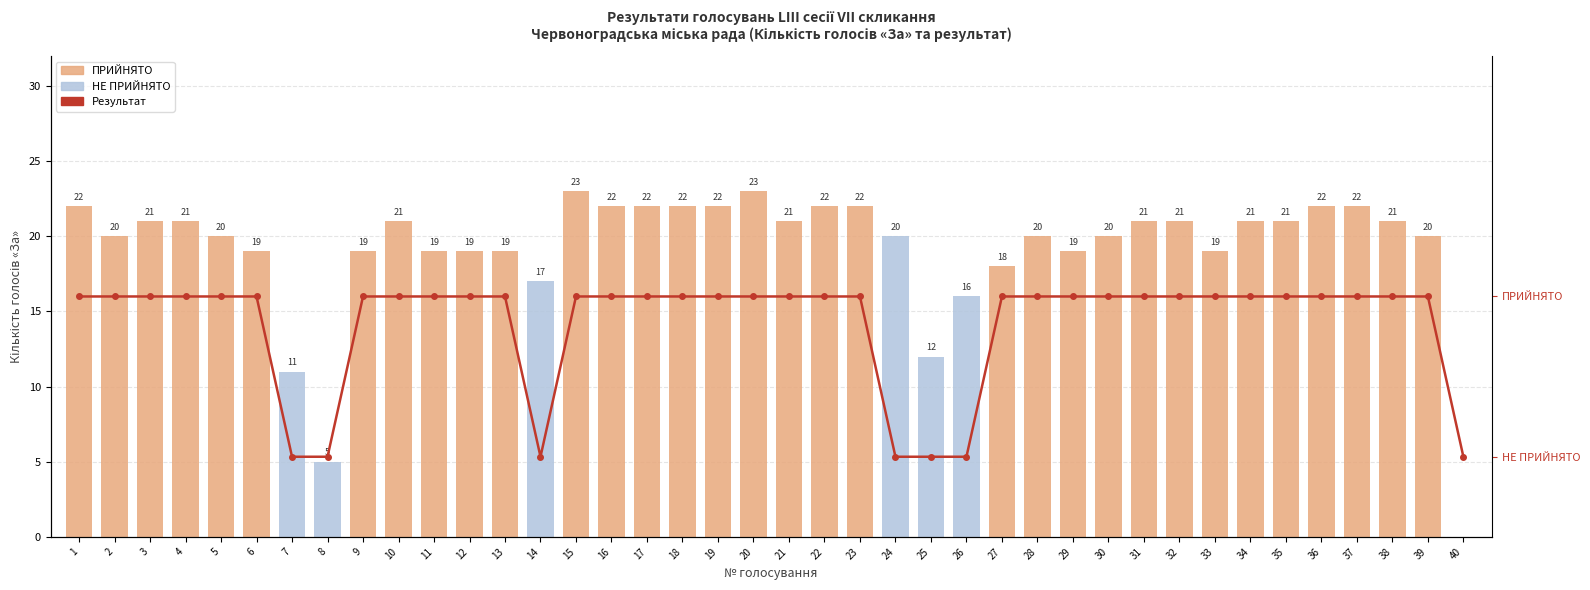

Reading left to right, extract all data points from this chart.

Кількість голосів «За»: 1=22	2=20	3=21	4=21	5=20	6=19	7=11	8=5	9=19	10=21	11=19	12=19	13=19	14=17	15=23	16=22	17=22	18=22	19=22	20=23	21=21	22=22	23=22	24=20	25=12	26=16	27=18	28=20	29=19	30=20	31=21	32=21	33=19	34=21	35=21	36=22	37=22	38=21	39=20	40=0
Результат (1=Прийнято, 0=Ні): 1=1	2=1	3=1	4=1	5=1	6=1	7=0	8=0	9=1	10=1	11=1	12=1	13=1	14=0	15=1	16=1	17=1	18=1	19=1	20=1	21=1	22=1	23=1	24=0	25=0	26=0	27=1	28=1	29=1	30=1	31=1	32=1	33=1	34=1	35=1	36=1	37=1	38=1	39=1	40=0